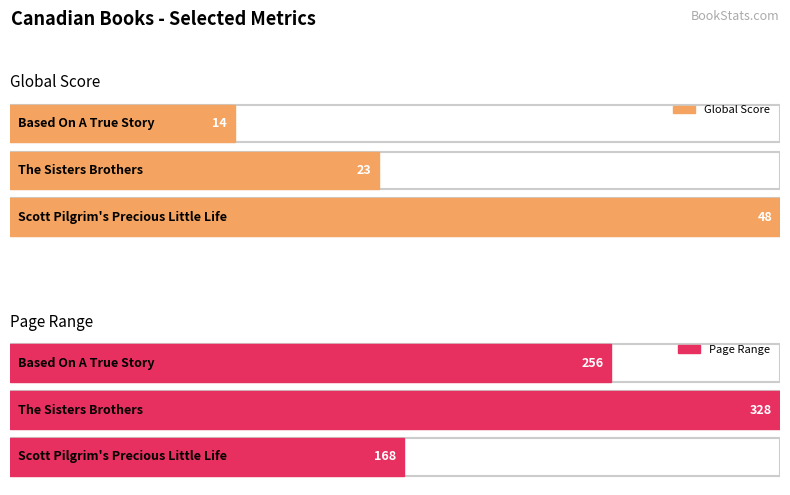

Which series has the largest range (max minus min)?

Page Range